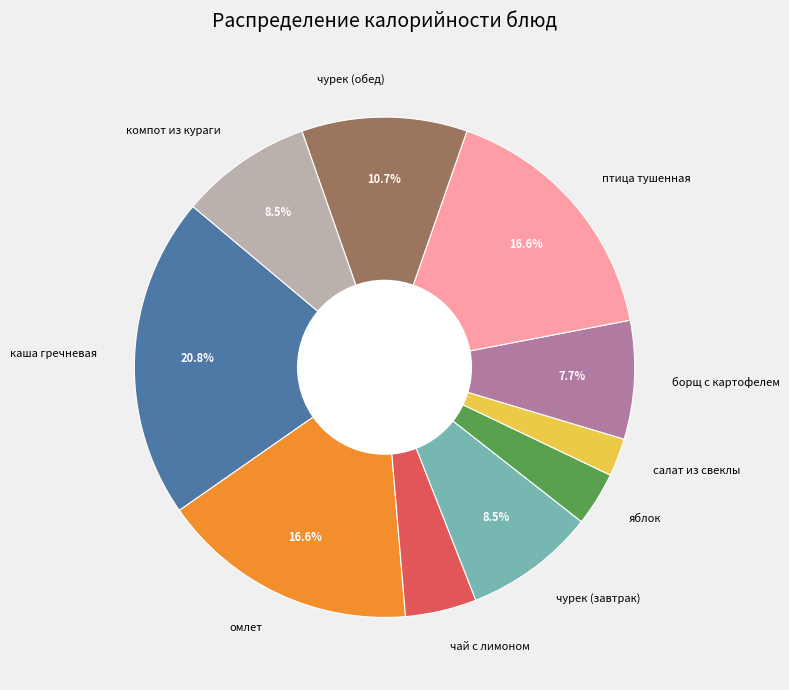

What portion of the pie excludes борщ с картофелем?

92.3%